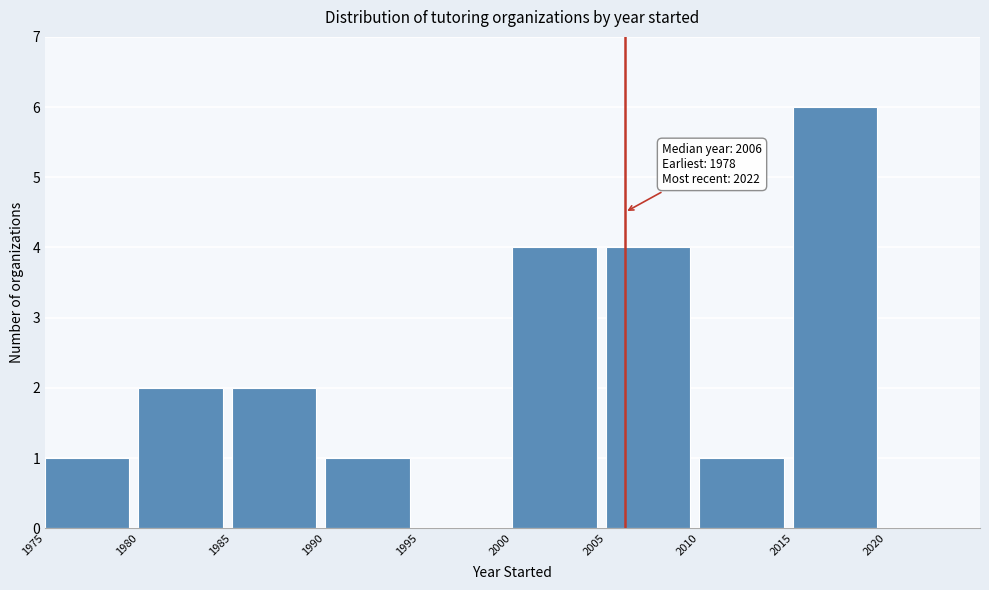

Over which range of the x-axis is the bar tallest?

2015 to 2020